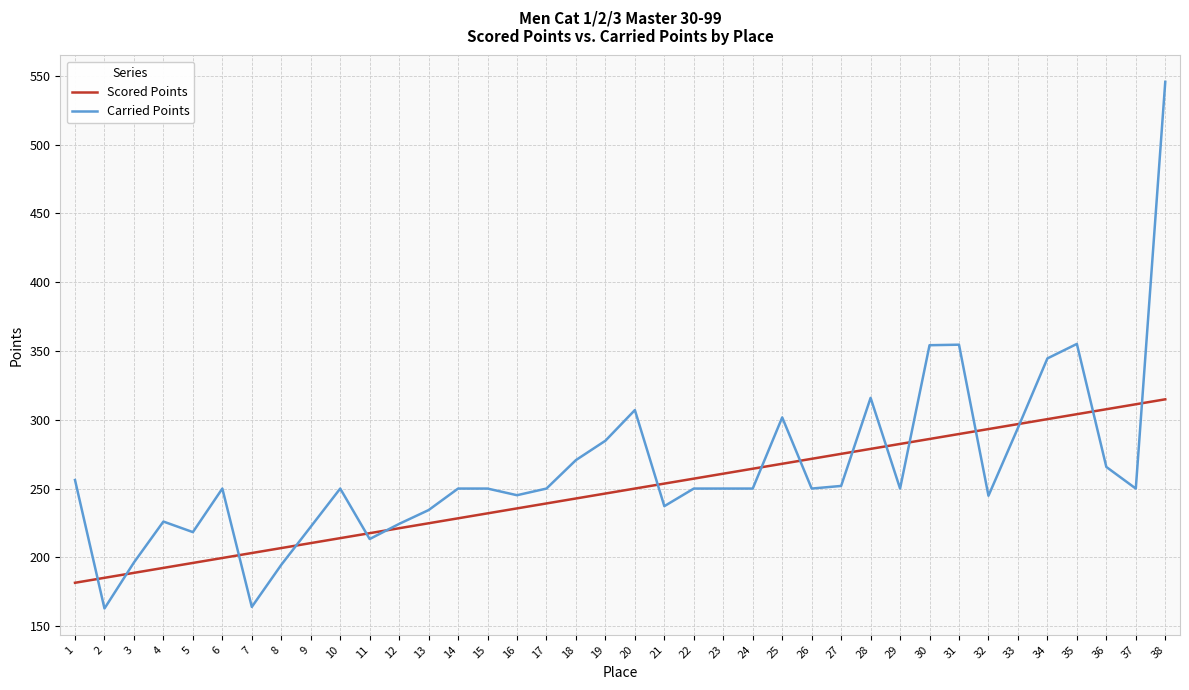

The value of Carried Points at 19 is 284.8. True or false?

True